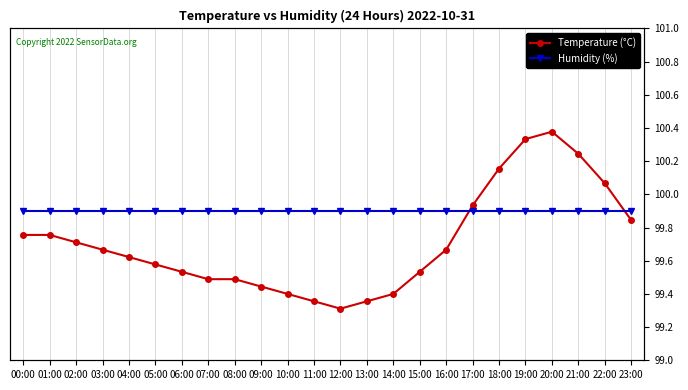

Count the number of categories in the chart.

24